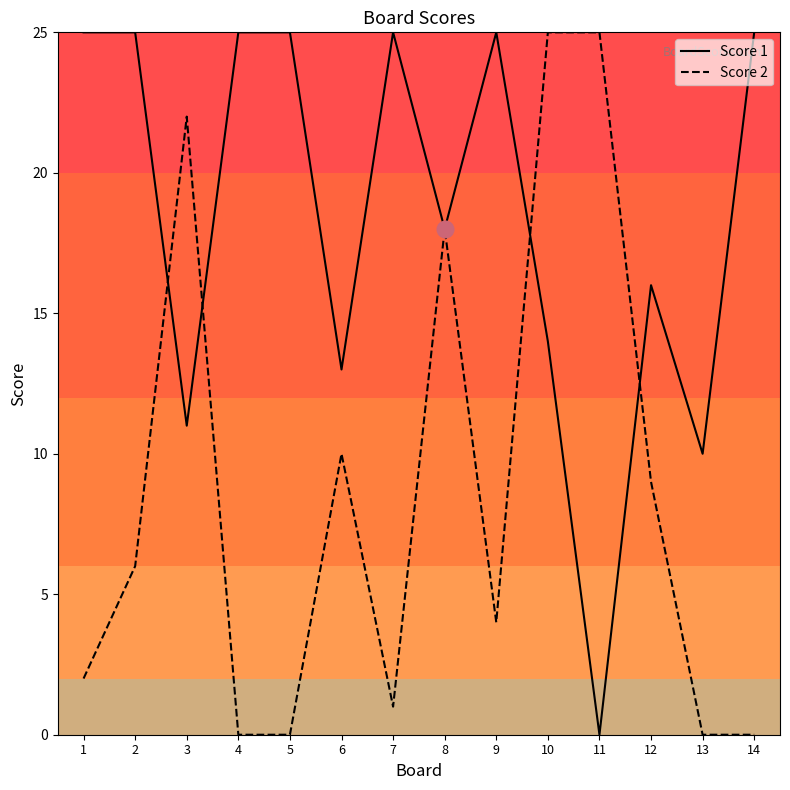

Reading left to right, what are all the values shown in this chart?

Score 1: 1=25	2=25	3=11	4=25	5=25	6=13	7=25	8=18	9=25	10=14	11=0	12=16	13=10	14=25
Score 2: 1=2	2=6	3=22	4=0	5=0	6=10	7=1	8=18	9=4	10=25	11=25	12=9	13=0	14=0